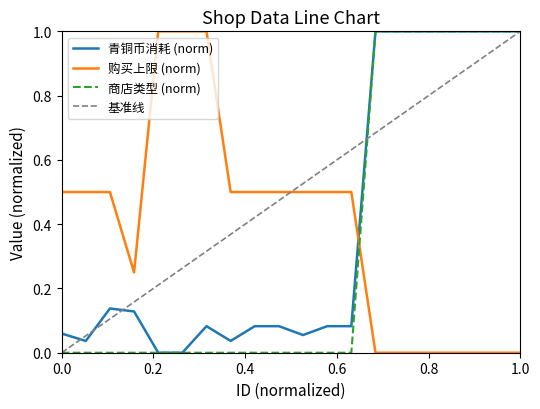

Does the chart display data point markers on the line(s)?

No